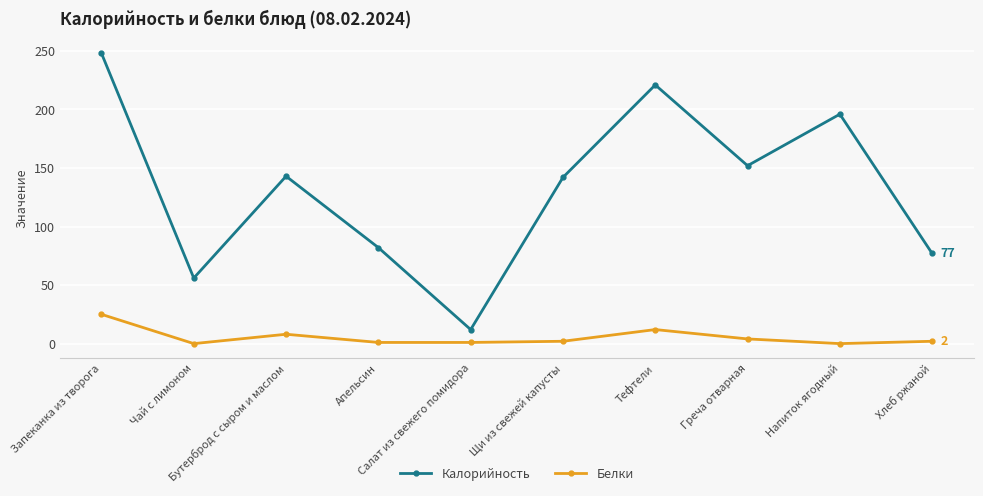

What is the label of the 1st point from the right?

Хлеб ржаной